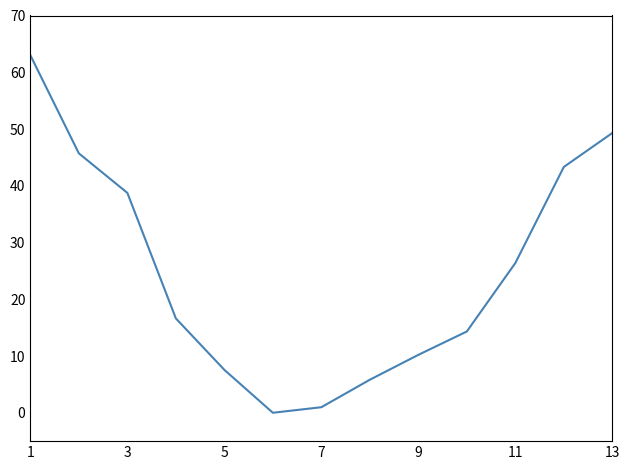

How many values exceed 16?

7